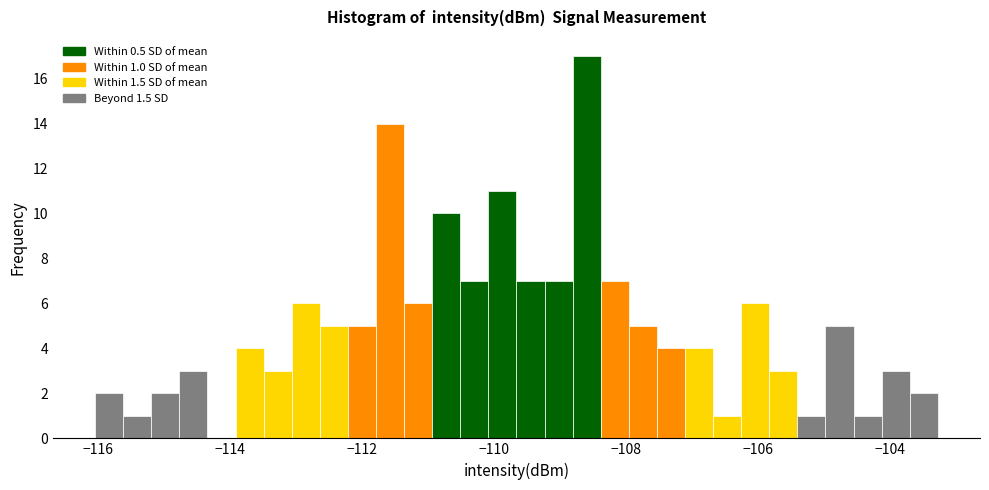

Read against the x-axis, roughly where is the centre of the tallest bar?

-108.6